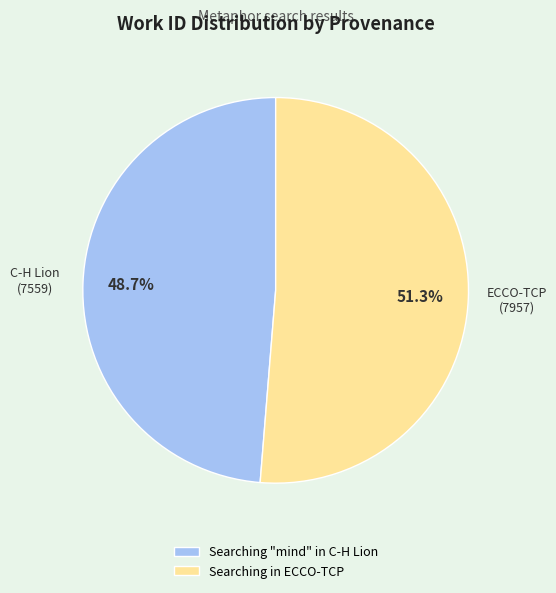

Which has a higher value, Searching "mind" in C-H Lion or Searching in ECCO-TCP?

Searching in ECCO-TCP